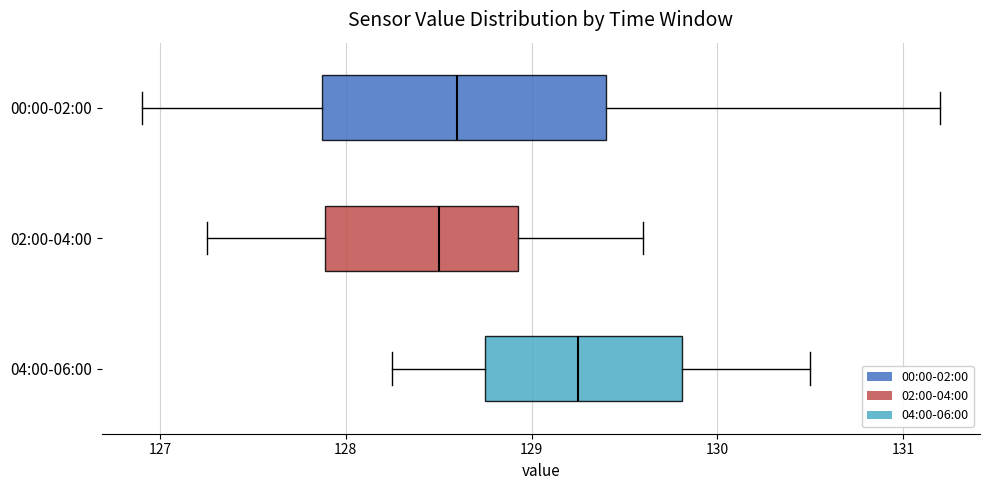

Which box's median line is the furthest to the right?

04:00-06:00